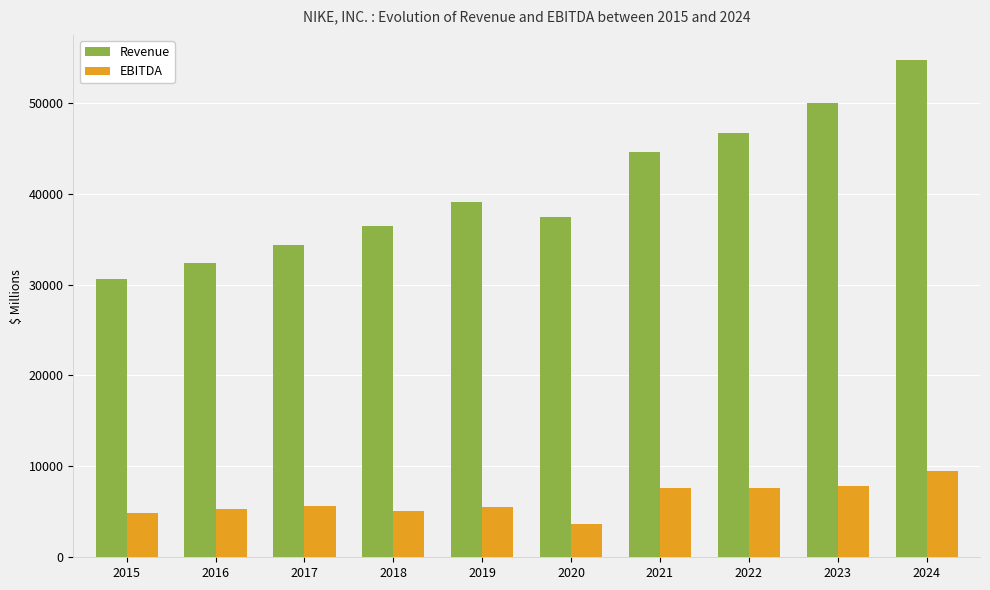

What is the approximate value of EBITDA at 2022, to the nearest 50?

7550